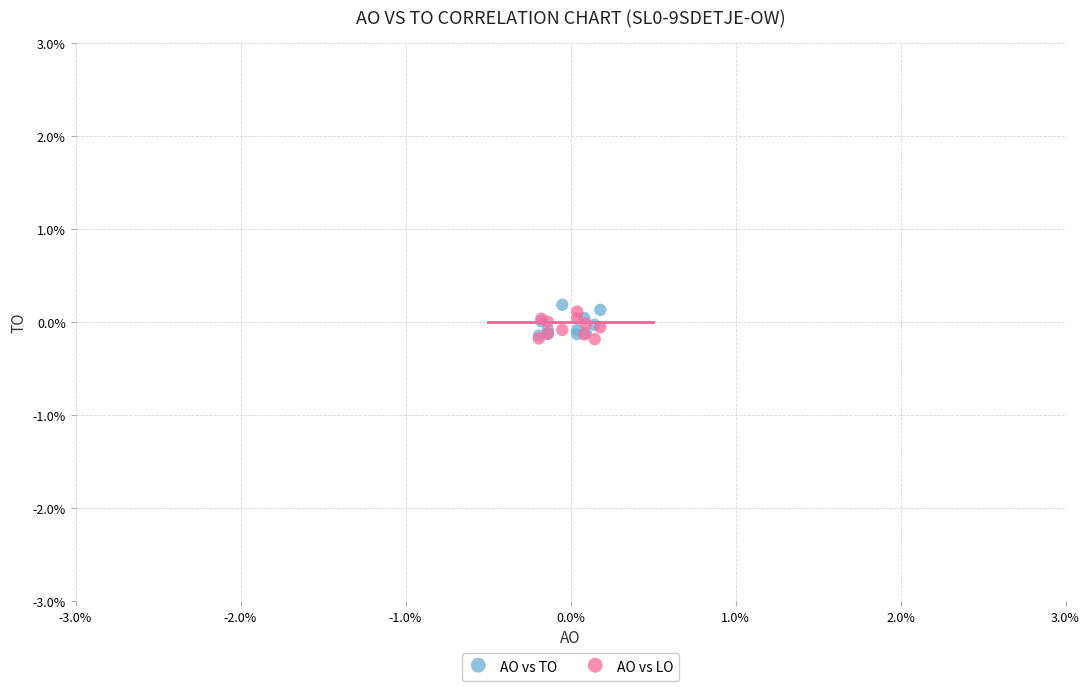

What are all the series names shown in the legend?

AO vs TO, AO vs LO